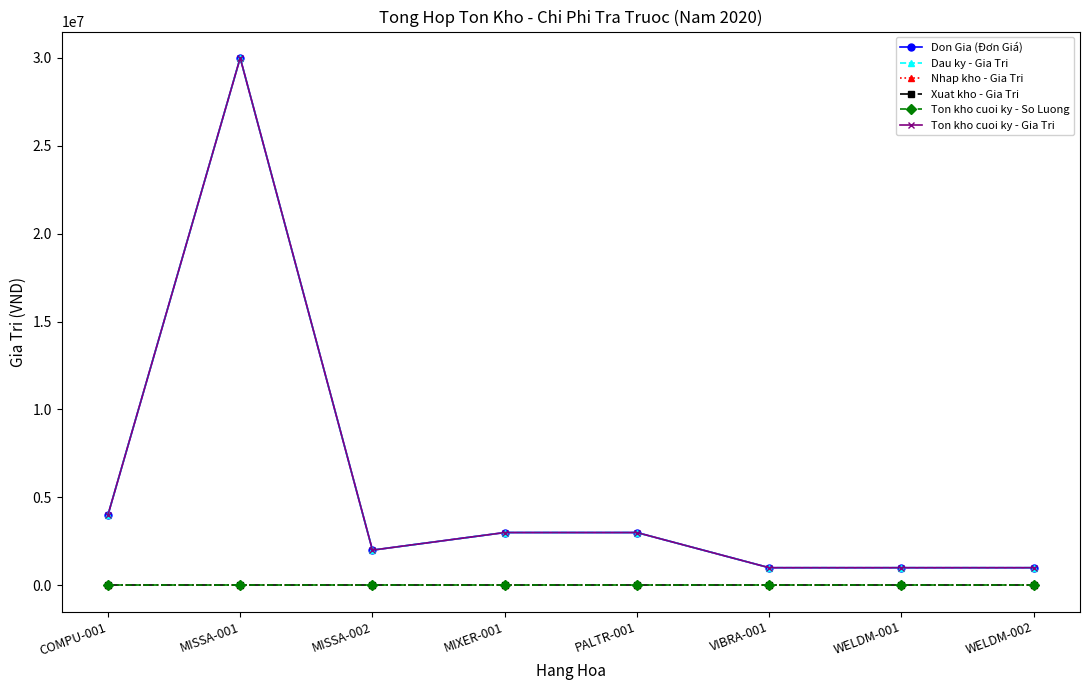

Is this an area chart (filled region under the line)?

No